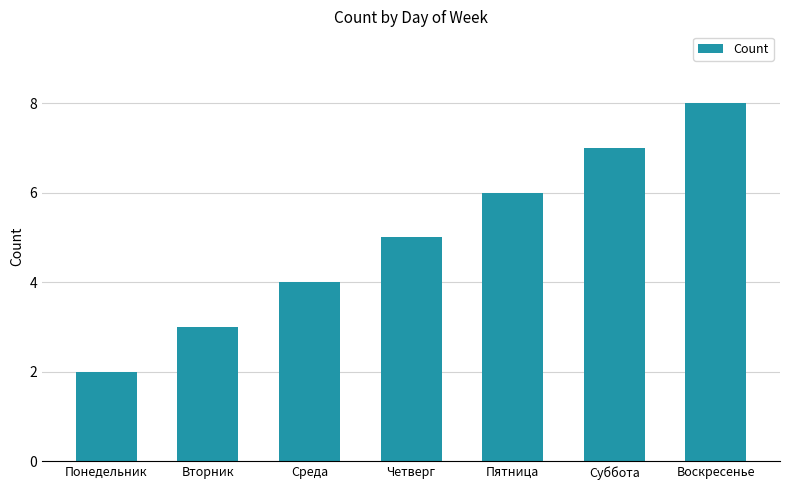

Reading left to right, list all the values displayed in this chart.

2	3	4	5	6	7	8